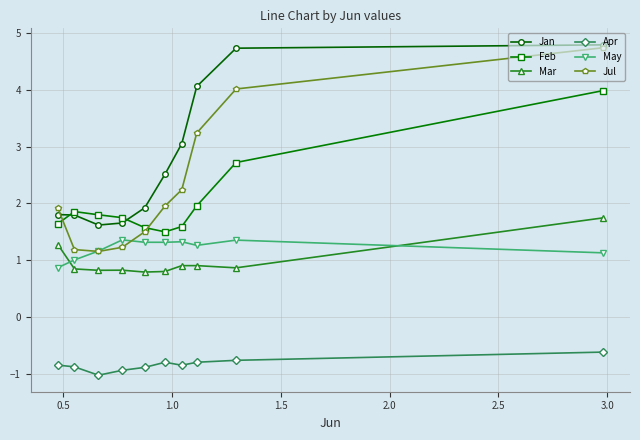

Does the chart have visible grid lines?

Yes